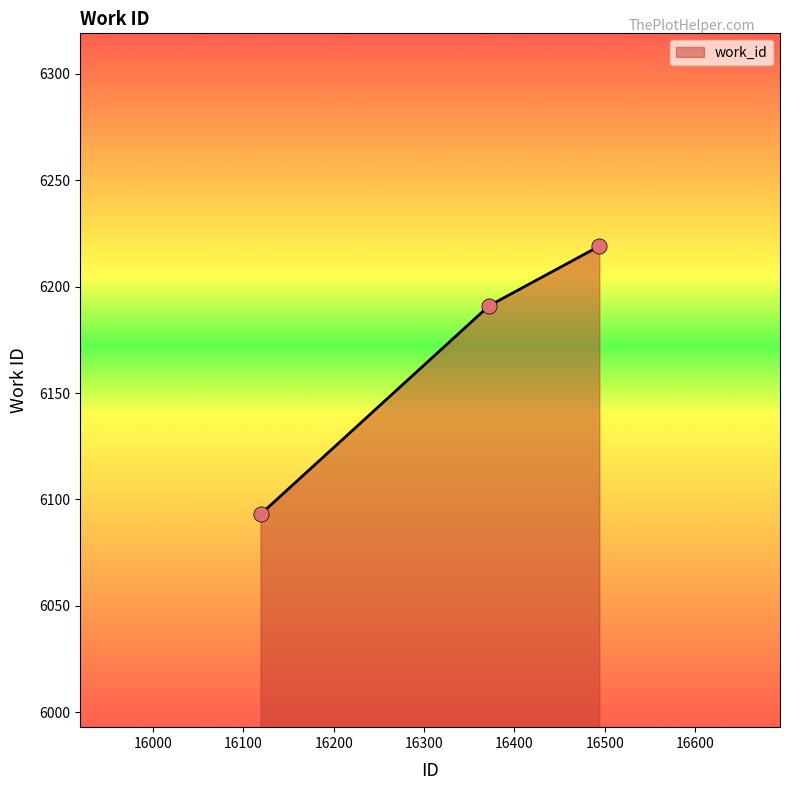

What is the average value?

6168